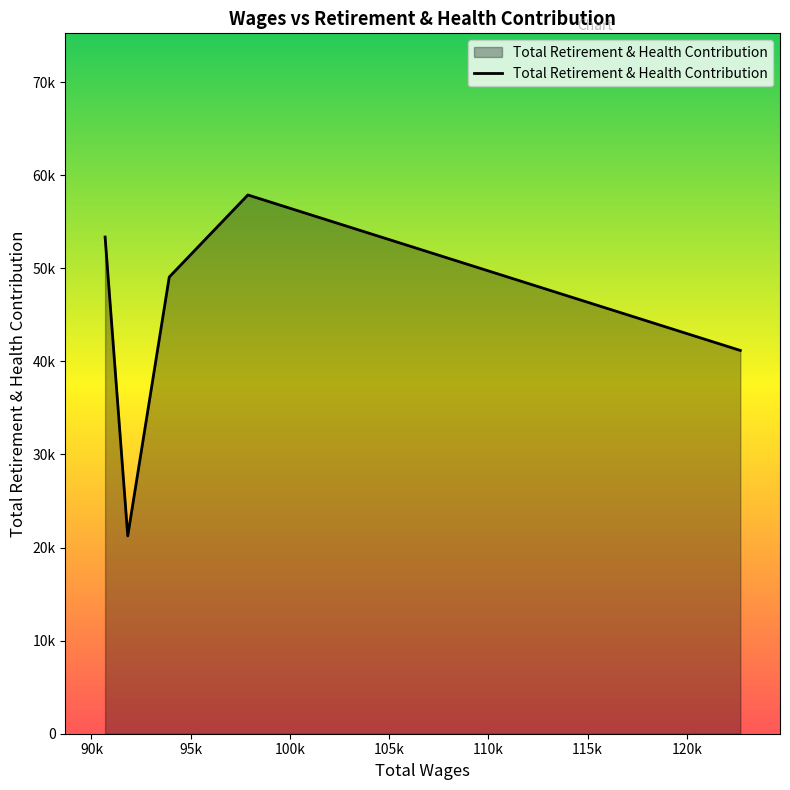

Does the chart have visible grid lines?

No